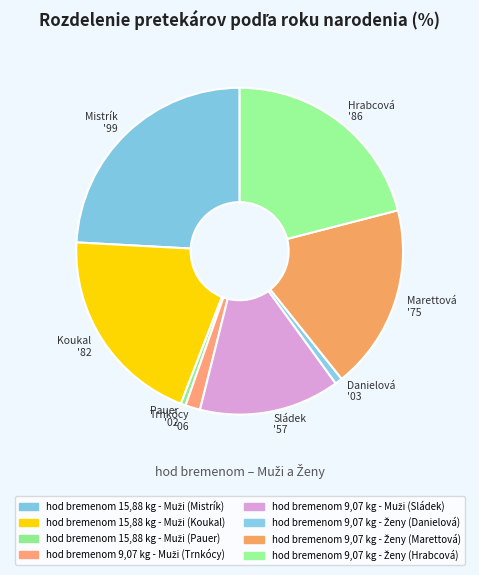

The Trnkócy '06 slice represents 11% of the pie. True or false?

False